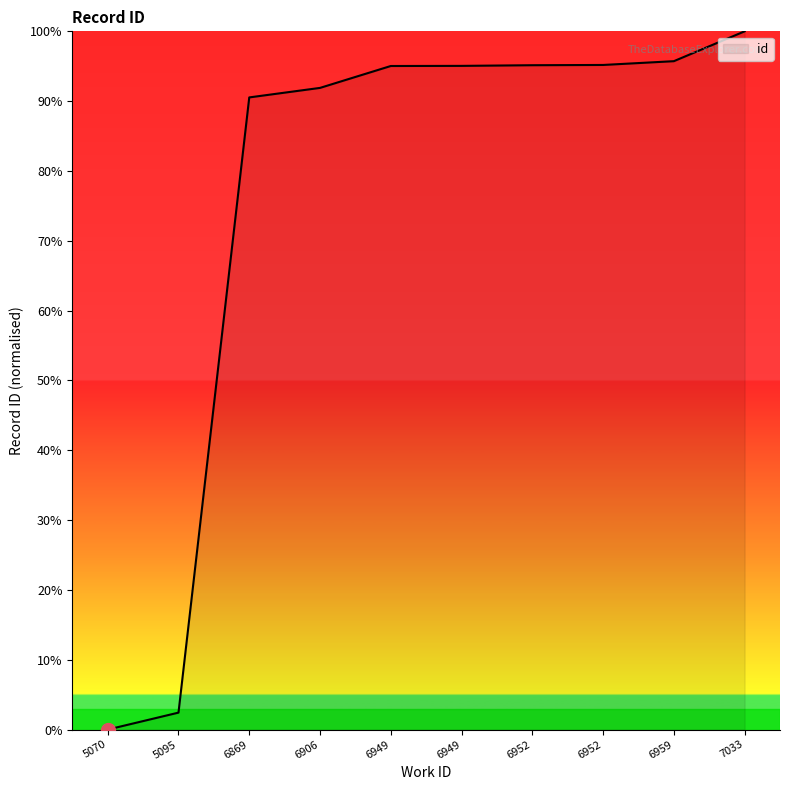

List the labels in order of value, largest first.

7033, 6959, 6952, 6952, 6949, 6949, 6906, 6869, 5095, 5070